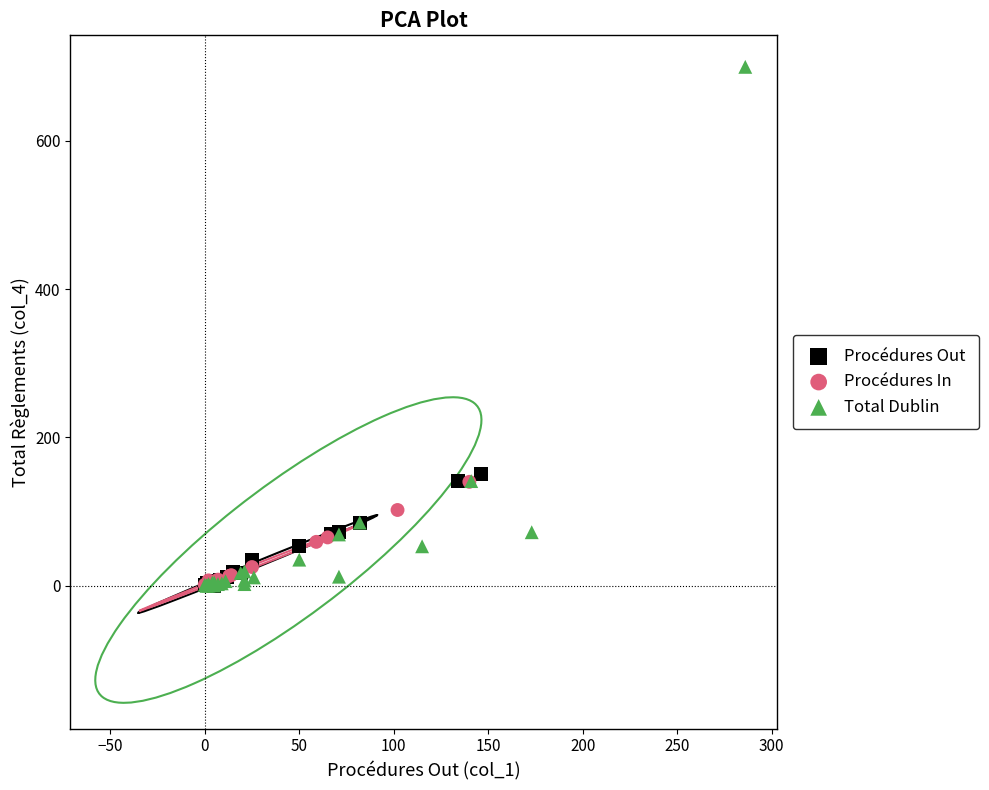

Which series has the largest Y range (max minus min)?

Total Dublin